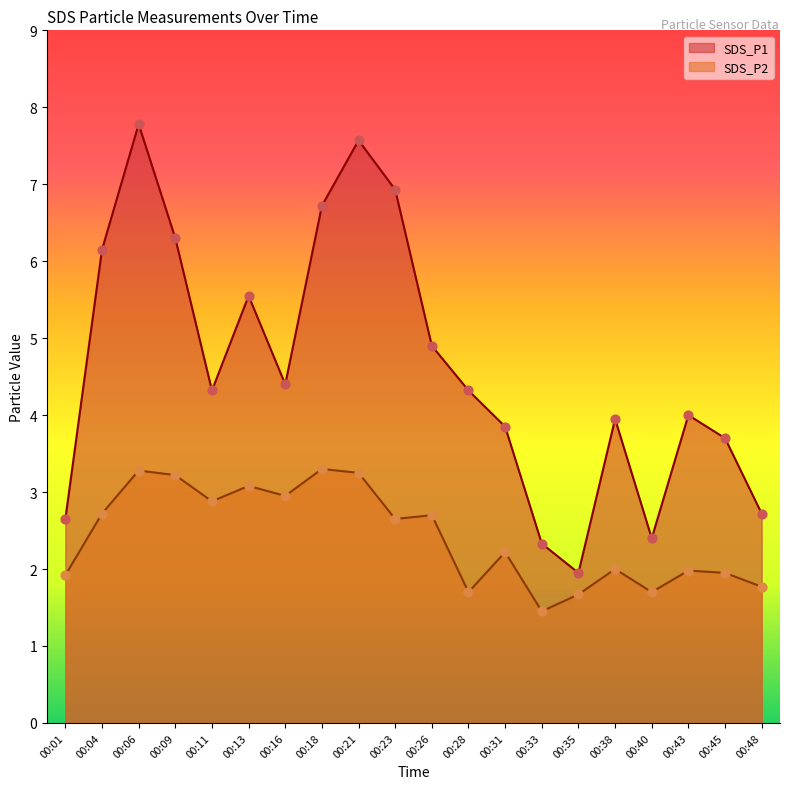

What are all the series names shown in the legend?

SDS_P1, SDS_P2